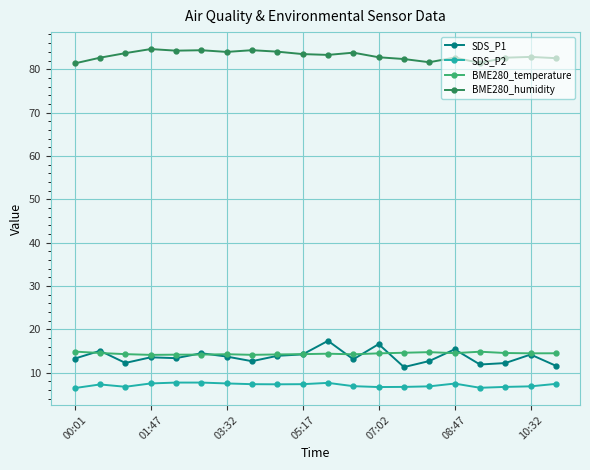

True or false: SDS_P1 and BME280_humidity intersect in this chart.

False